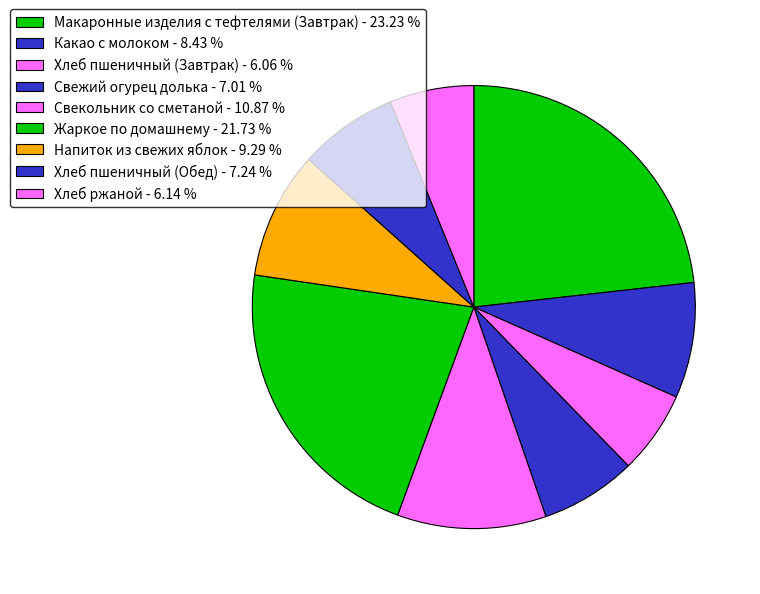

Is there any slice that represents more than half of the pie?

No